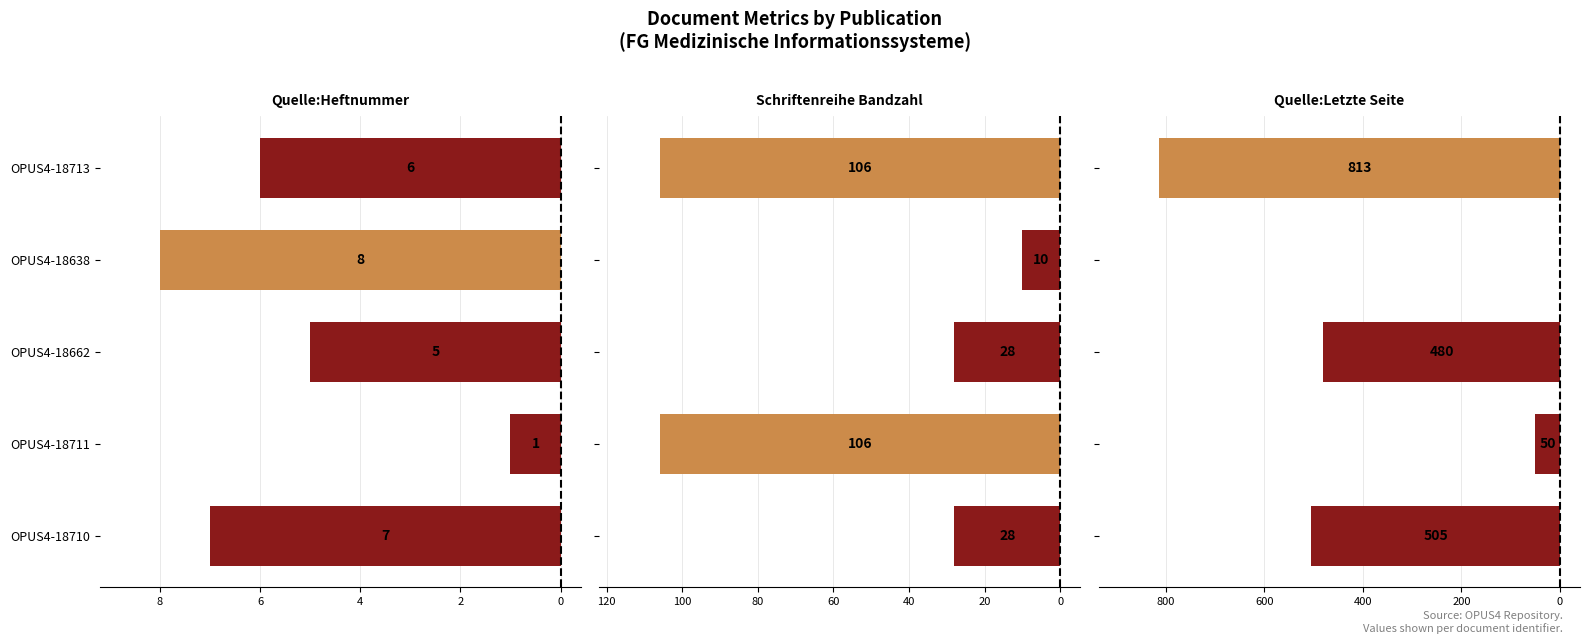

How many bars are there in each group?

3